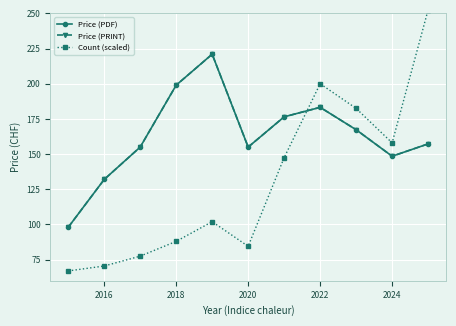

At how many categories does at least one series exceed 137?

9